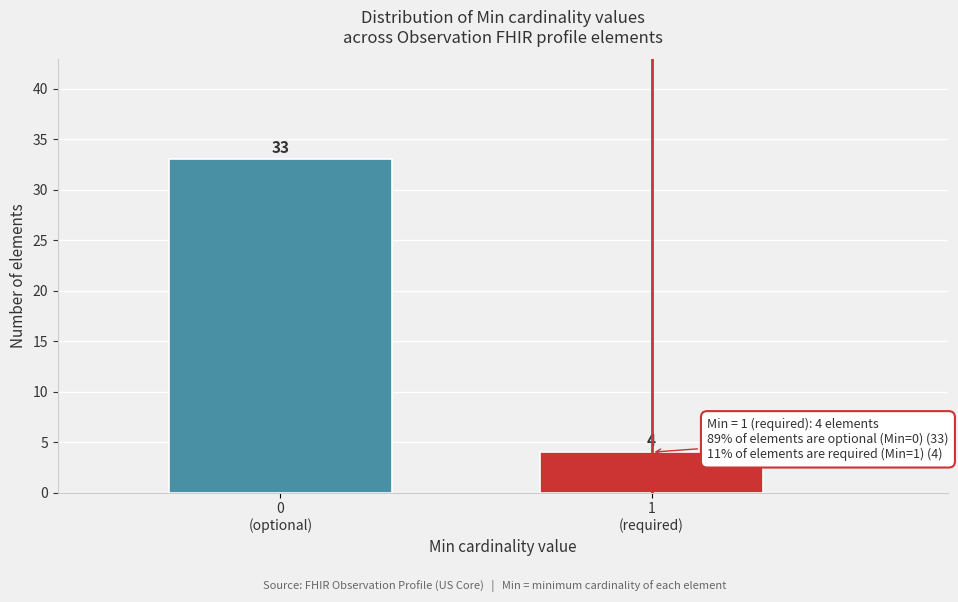

Reading left to right, transcribe all the data shown in this chart.

33	4